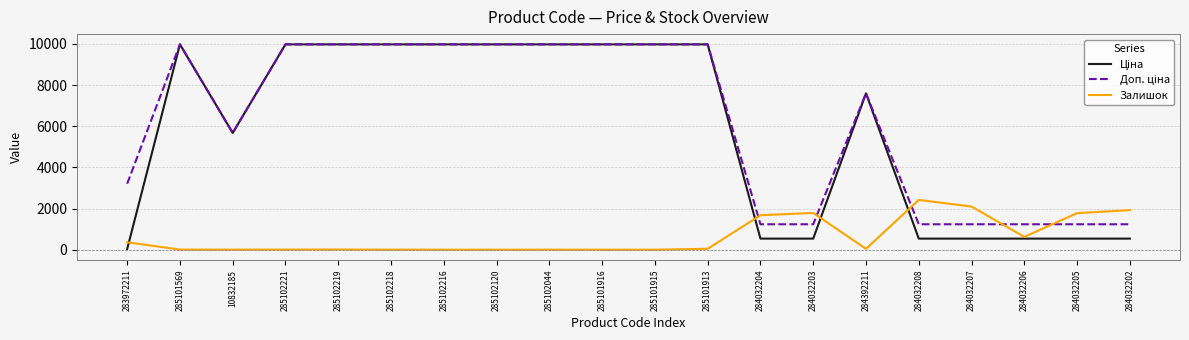

At how many categories does at least one series exceed 1570?

19